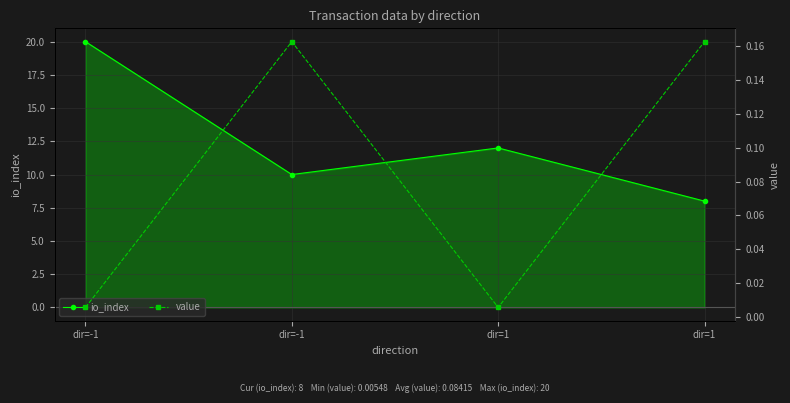

Rank the series by their maximum value, from lowest to highest.

value, io_index